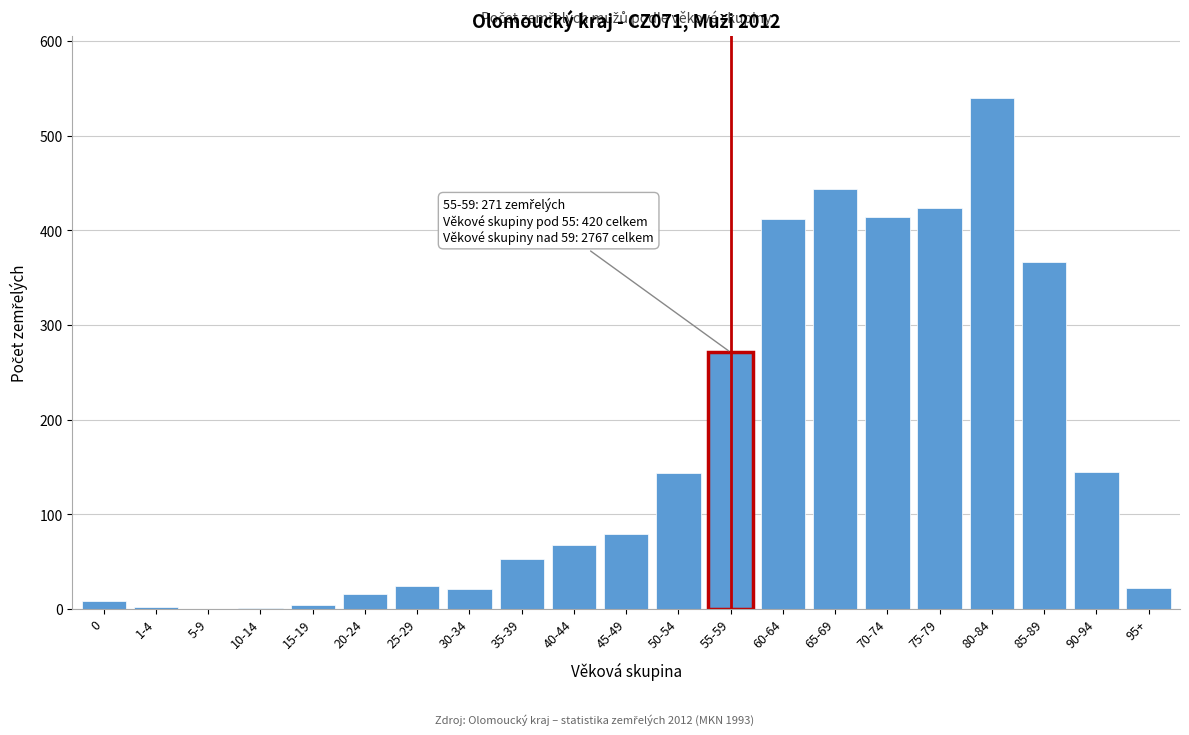

The value at 45-49 is 23. True or false?

False